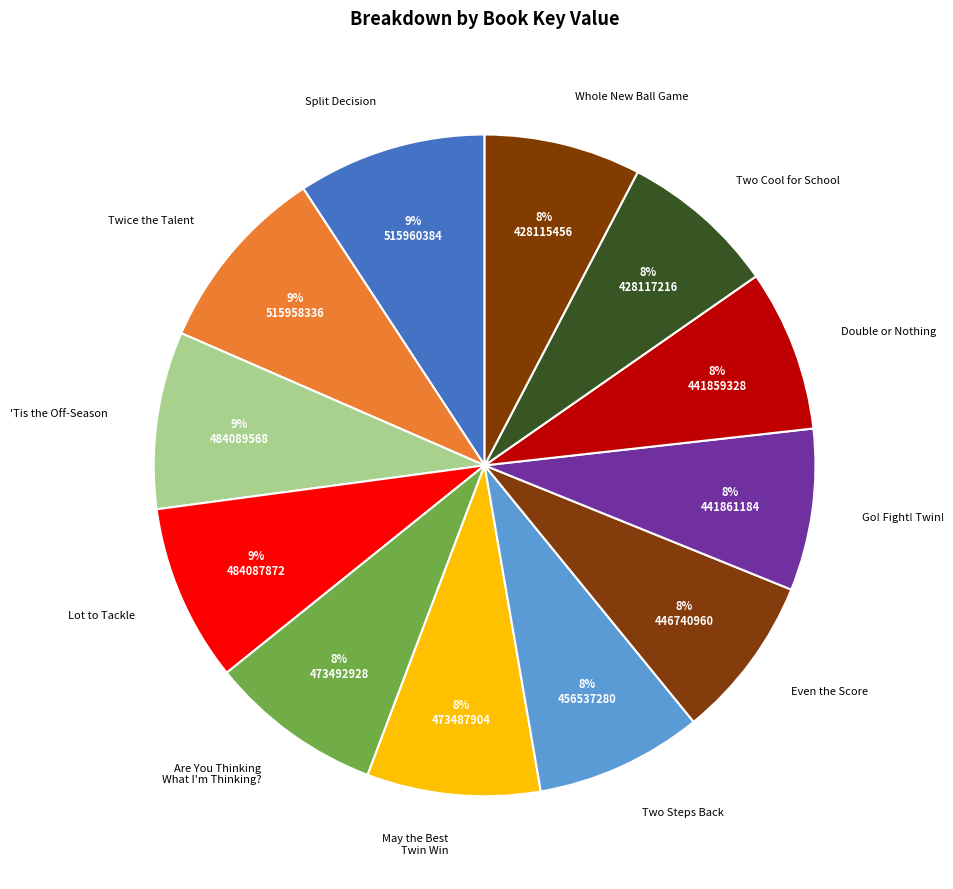

To the nearest percent, what portion does Two Steps Back represent?

8%